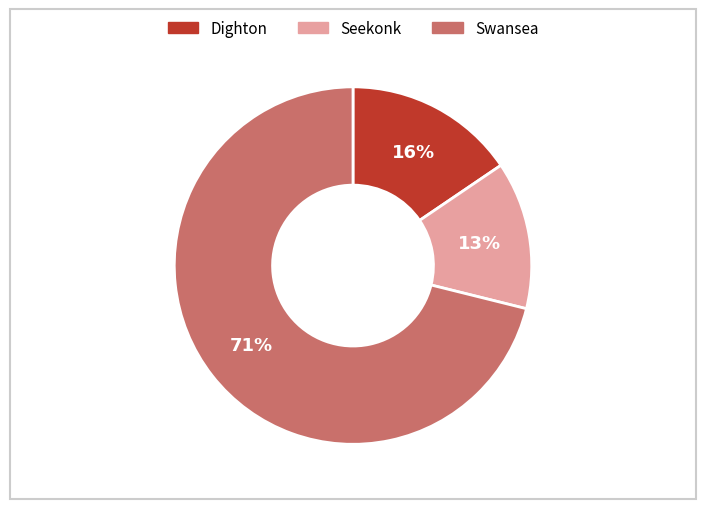

Is Dighton the majority of the pie?

No